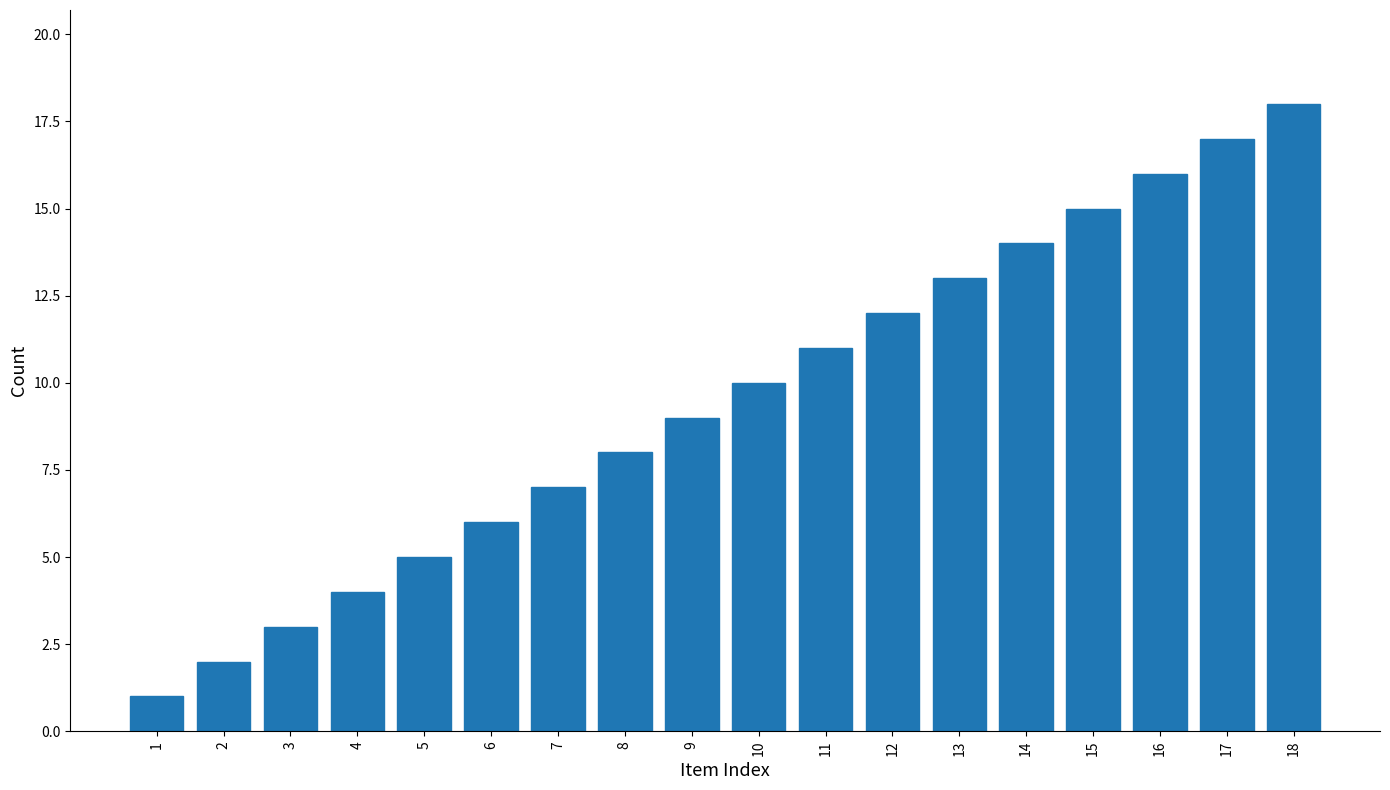

Is it true that the value at 8 is 8?

True